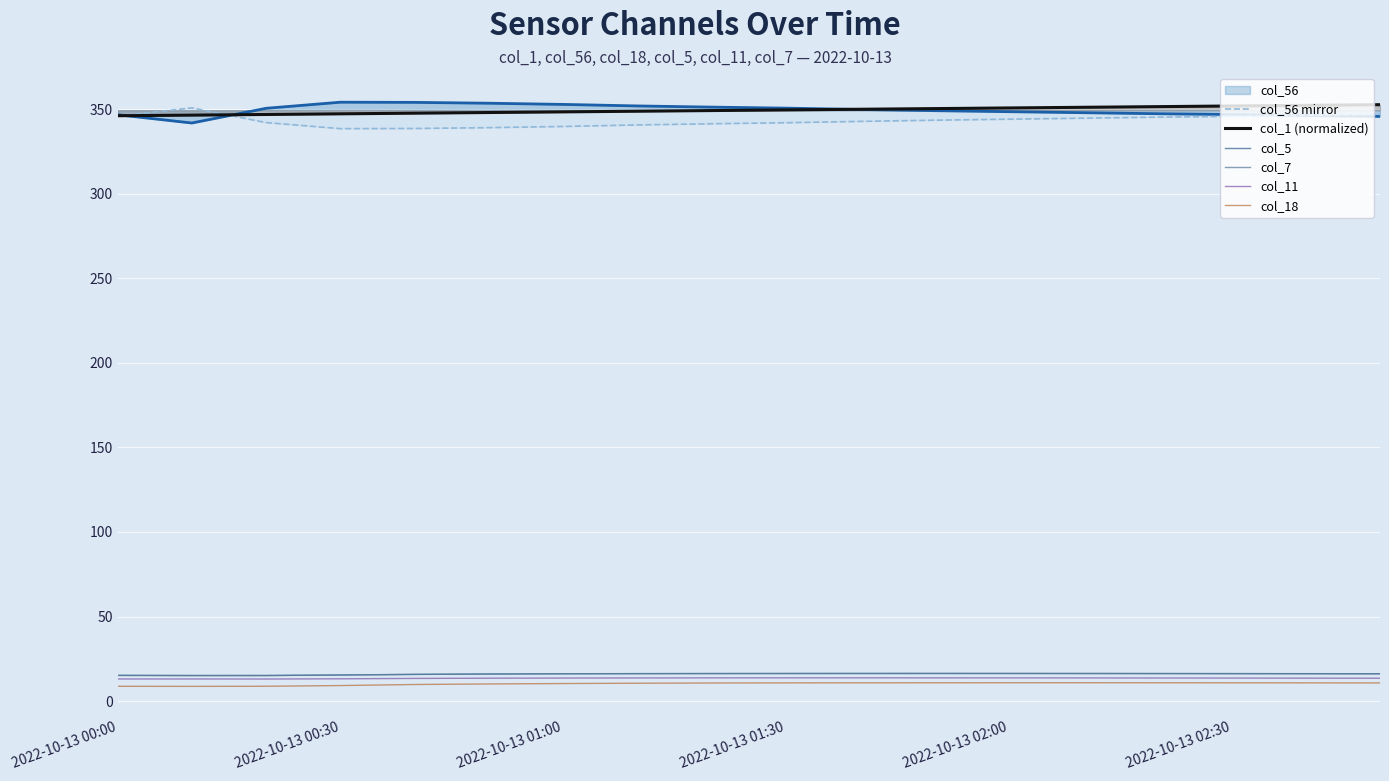

What are all the series names shown in the legend?

col_56, col_56 mirror, col_1 (normalized), col_5, col_7, col_11, col_18